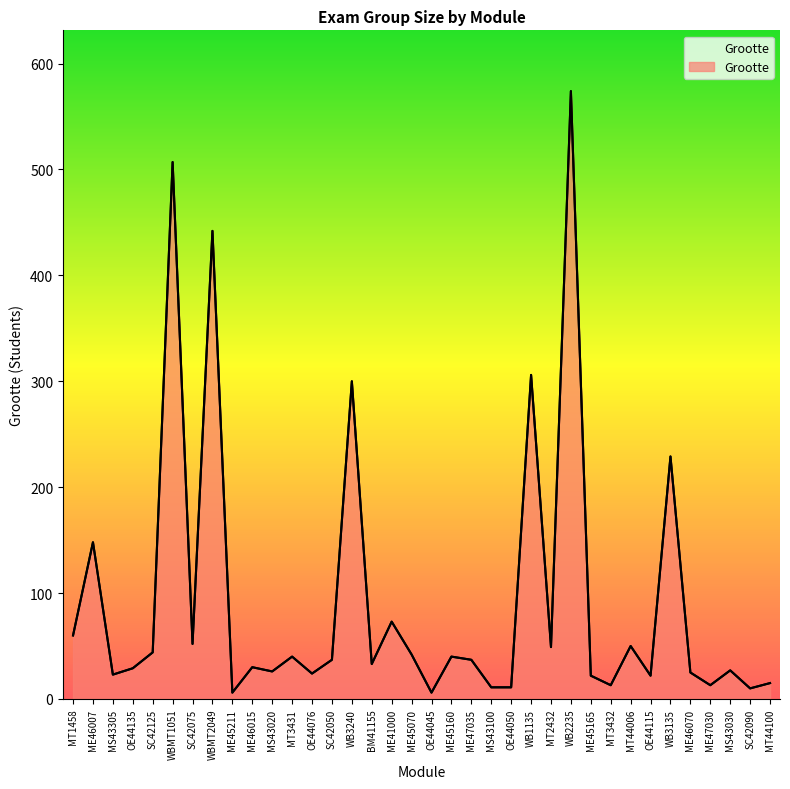

List the labels in order of value, smallest first.

ME45211, OE44045, SC42090, MS43100, OE44050, MT3432, ME47030, MT44100, ME45165, OE44115, MS43305, OE44076, ME46070, MS43020, MS43030, OE44135, ME46015, BM41155, SC42050, ME47035, MT3431, ME45160, ME45070, SC42125, MT2432, MT44006, SC42075, MT1458, ME41000, ME46007, WB3135, WB3240, WB1135, WBMT2049, WBMT1051, WB2235